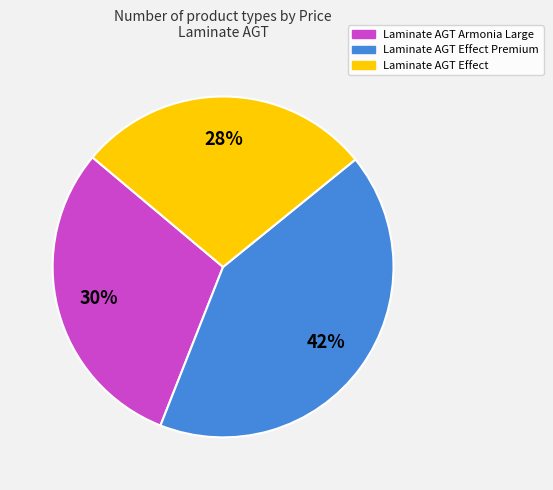

What is the ratio of the value at Laminate AGT Armonia Large to the value at Laminate AGT Effect?

1.1